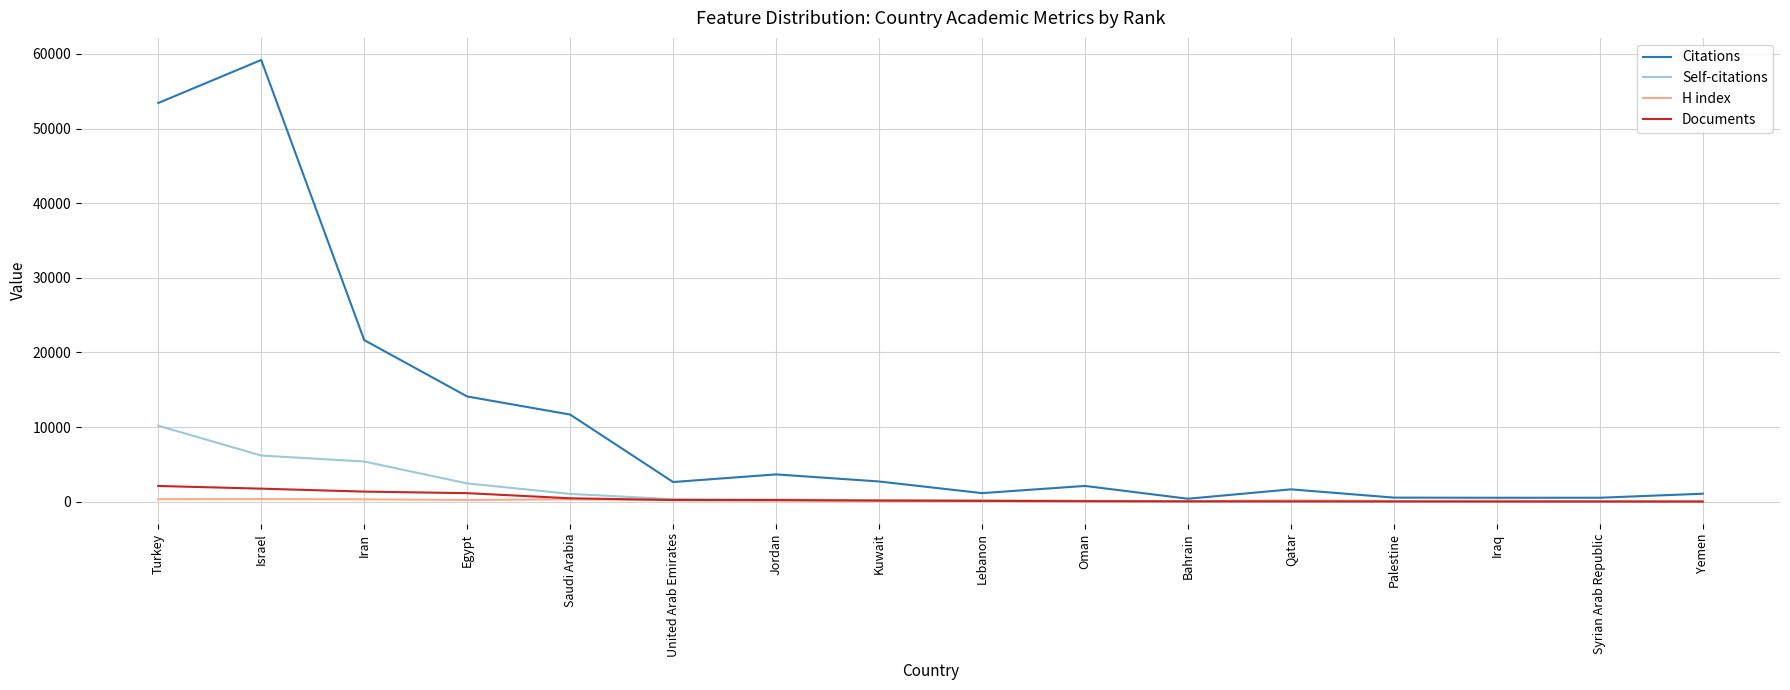

Is it true that Citations equals 53419 at Turkey?

True